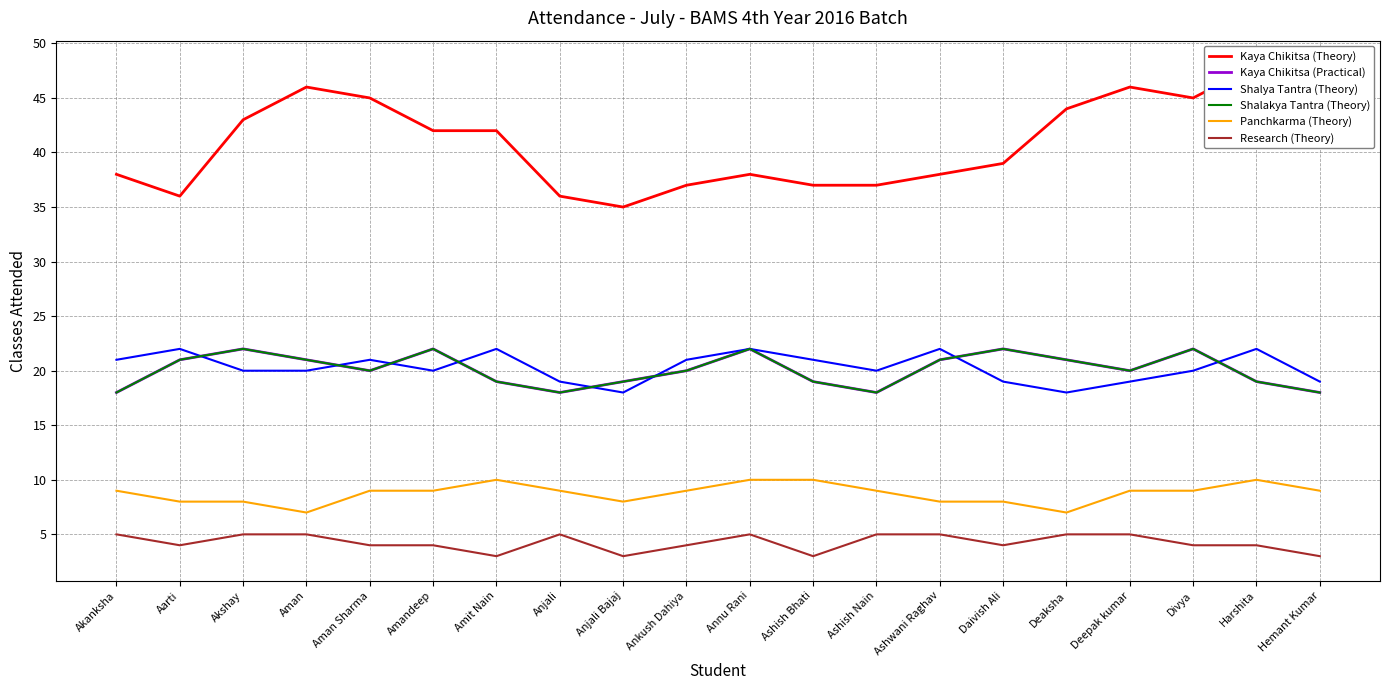

What is the difference between the second highest and minimum values in the Panchkarma (Theory) series?

3